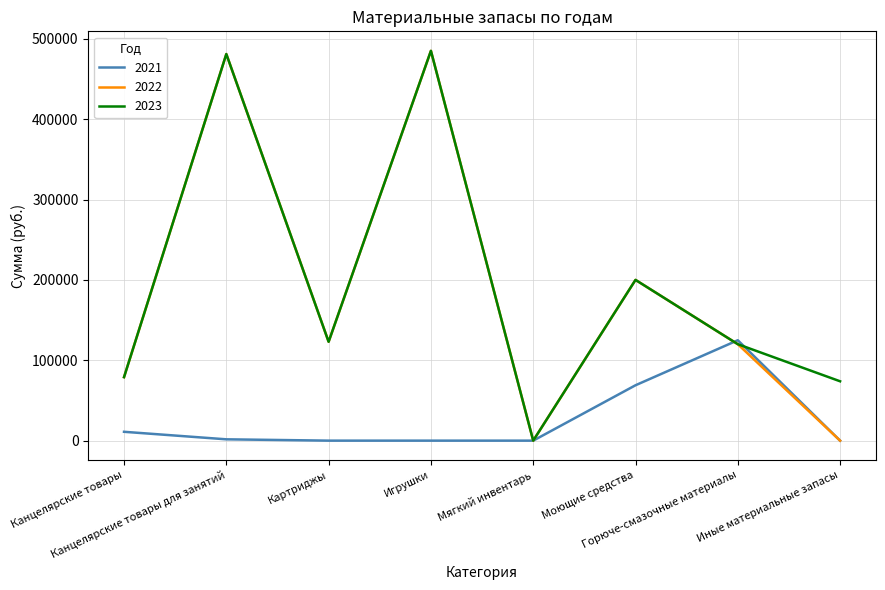

What is the maximum value for 2021?

124926.1